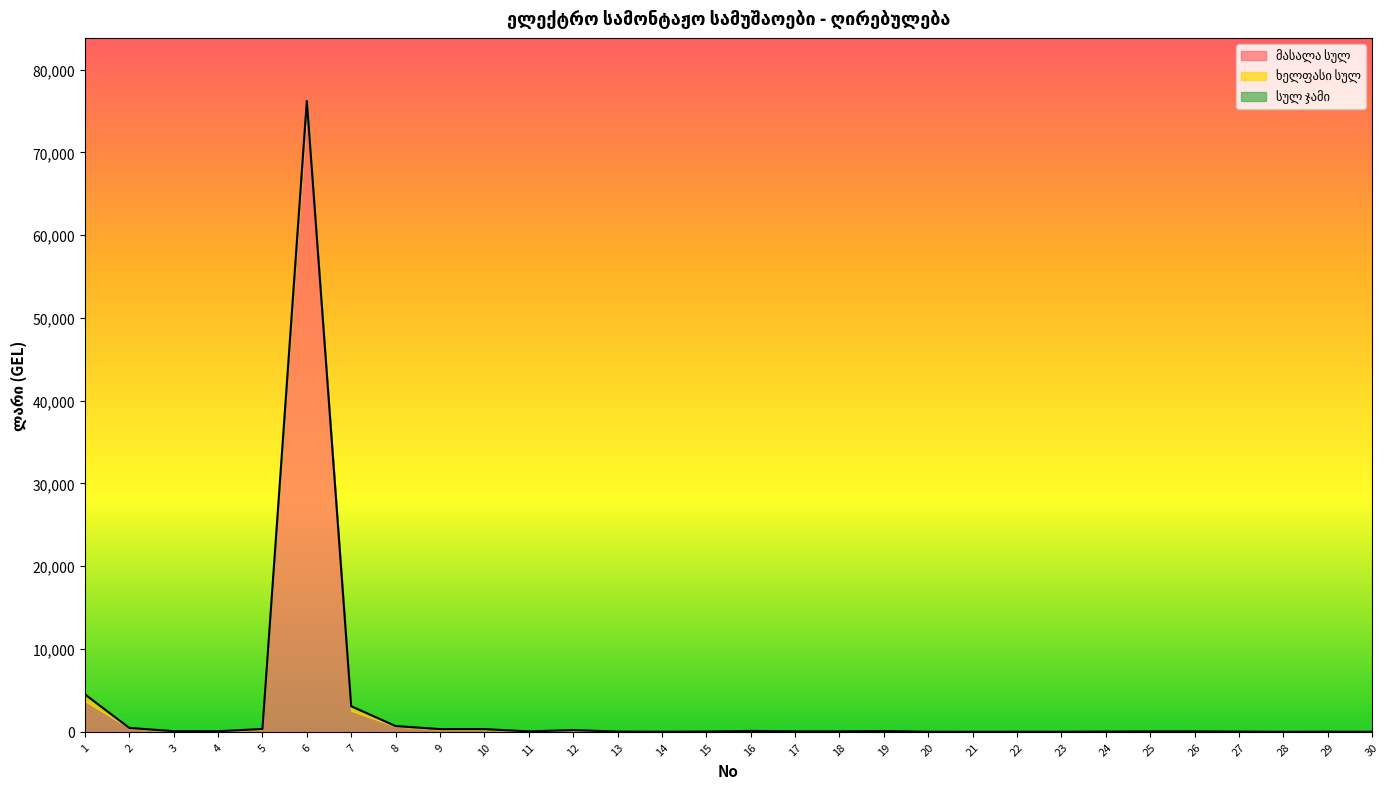

Which series changed the most between 27 and 28?

სულ ჯამი